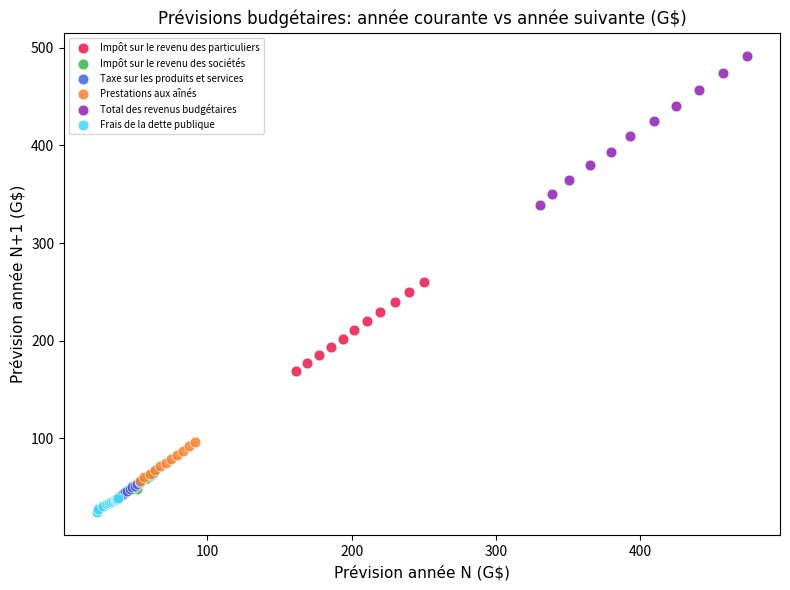

Which series reaches the maximum Y coordinate?

Total des revenus budgétaires